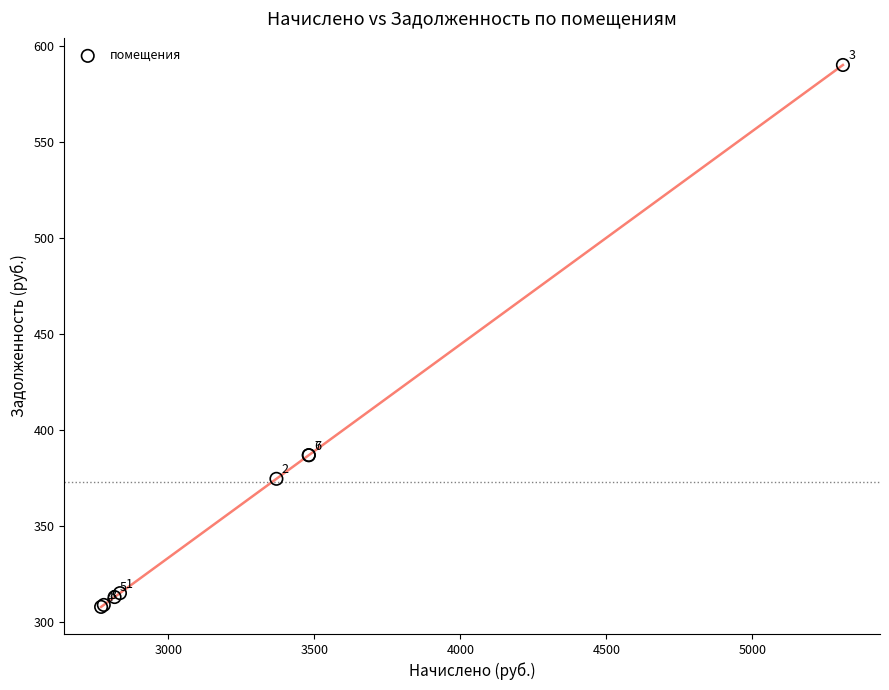

What Y value in the scatter plot is closest to 448?

386.8